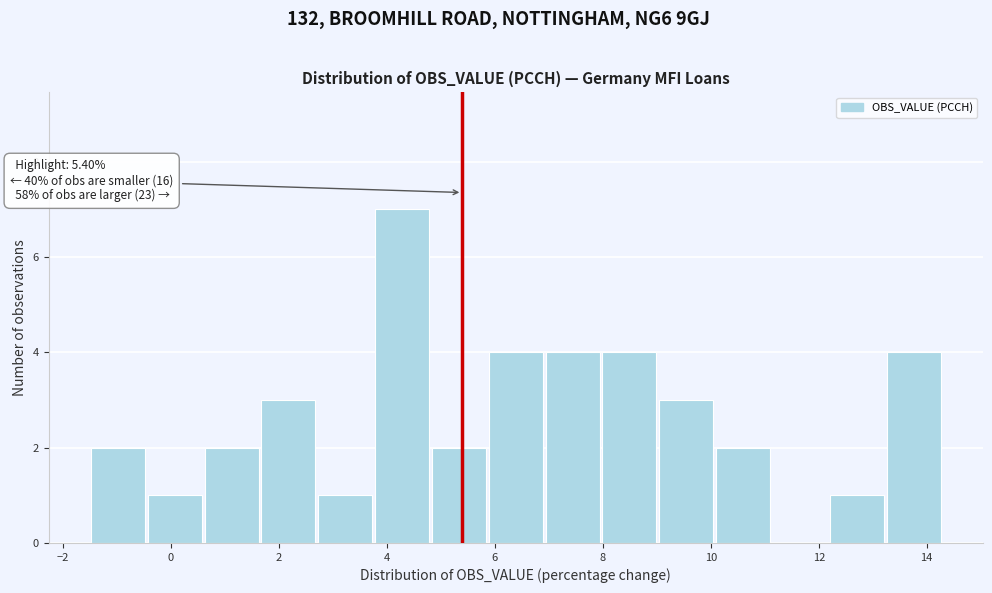

Which range on the x-axis has the tallest bar?

3.8 to 4.8